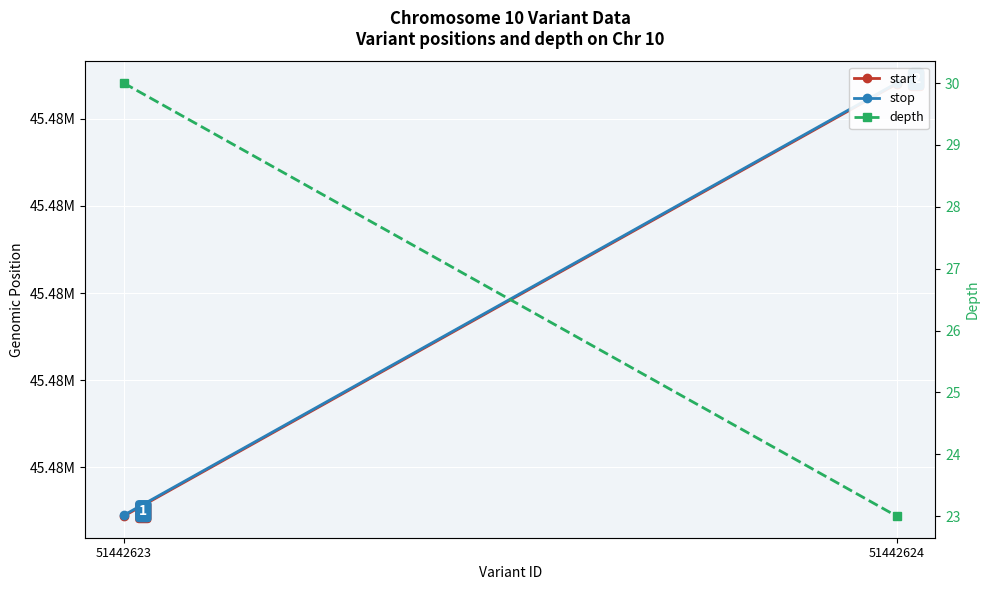

Is the value of stop at 51442624 greater than the value of start at 51442623?

Yes